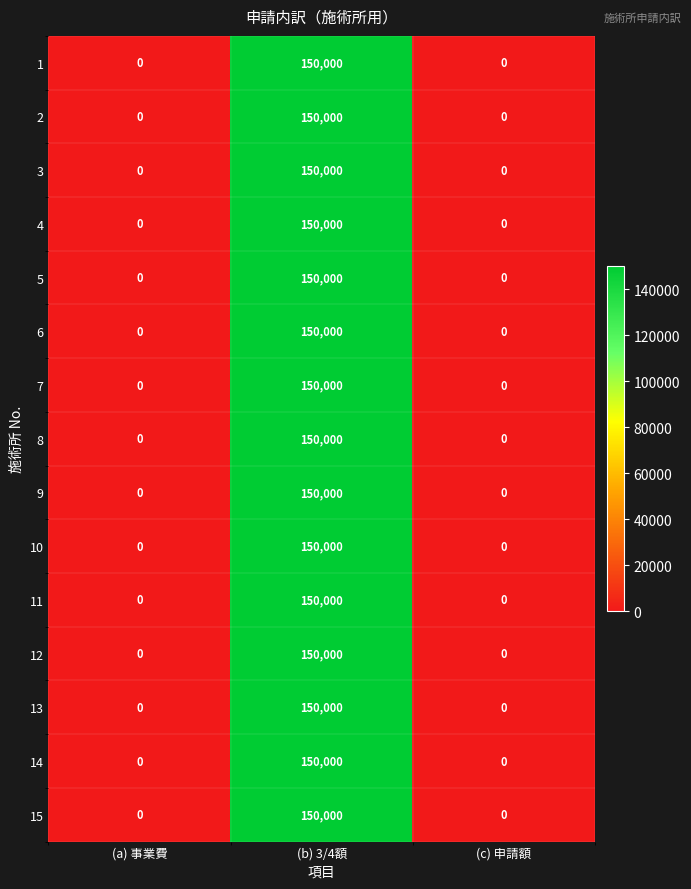

What is the total value across all series at (b) 3/4額?

2250000